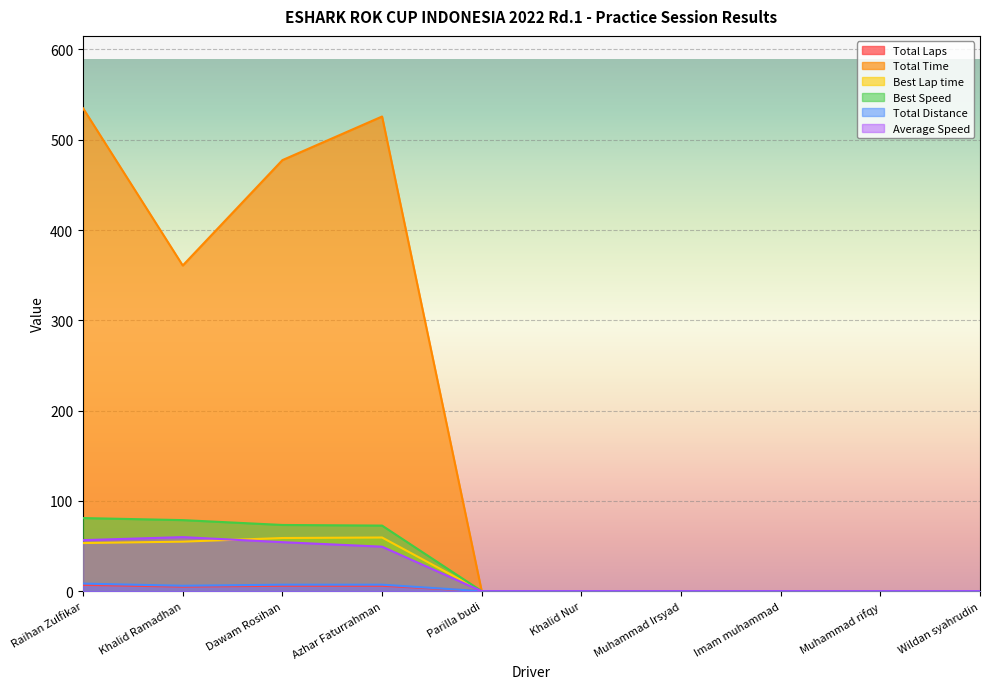

At which label does Total Distance reach its minimum?

Parilla budi